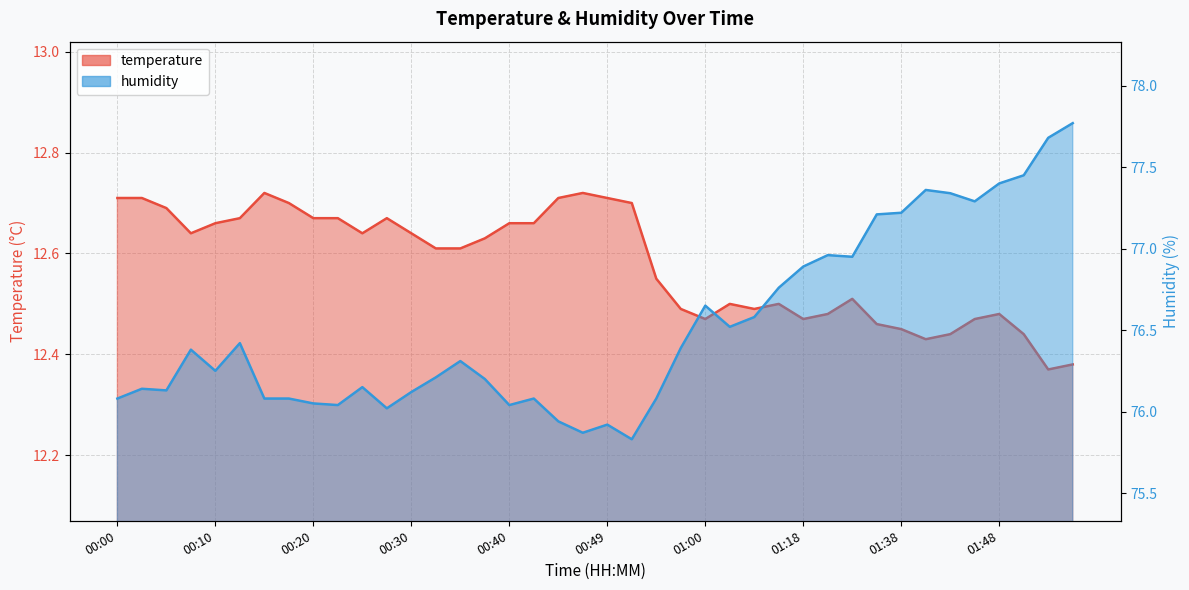

Does the chart display data point markers on the line(s)?

No